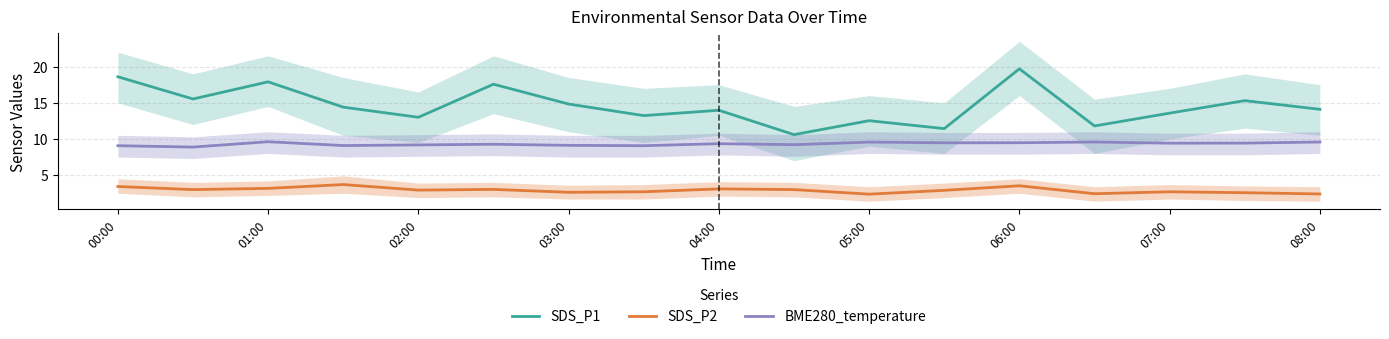

True or false: SDS_P1 has a value of 14.1 at 08:00.

True